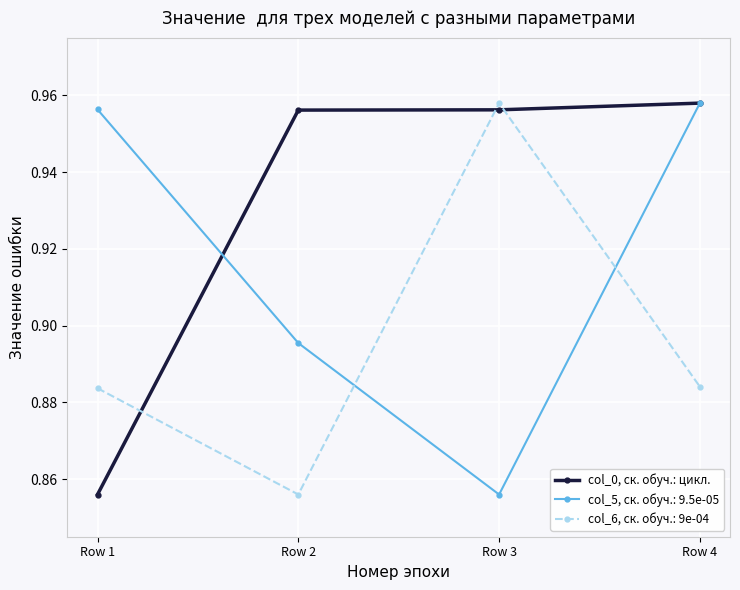

Which series ends up on top after the final intersection of col_0, ск. обуч.: цикл. and col_6, ск. обуч.: 9e-04?

col_0, ск. обуч.: цикл.